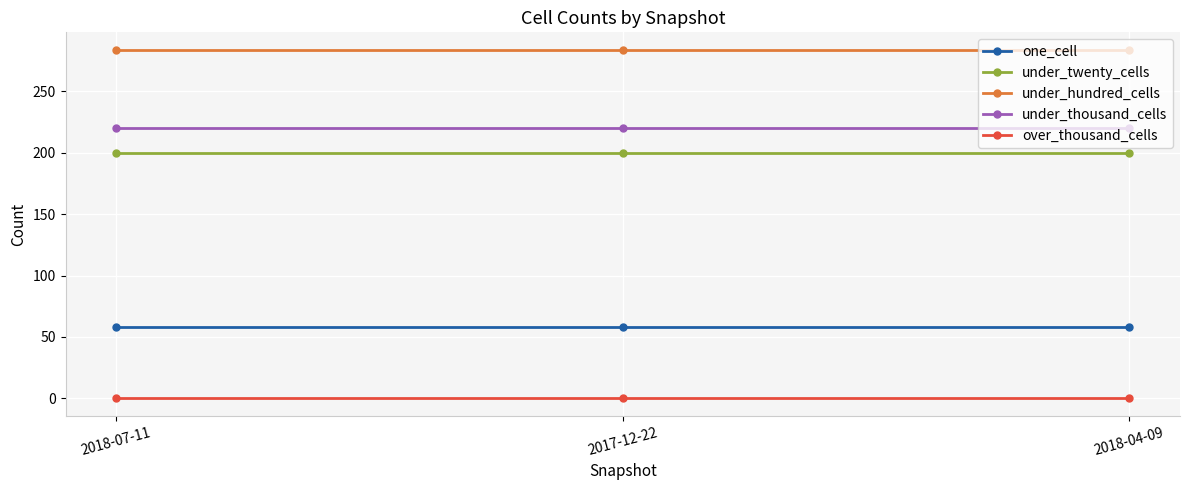

What is the highest value of the one_cell series?

58